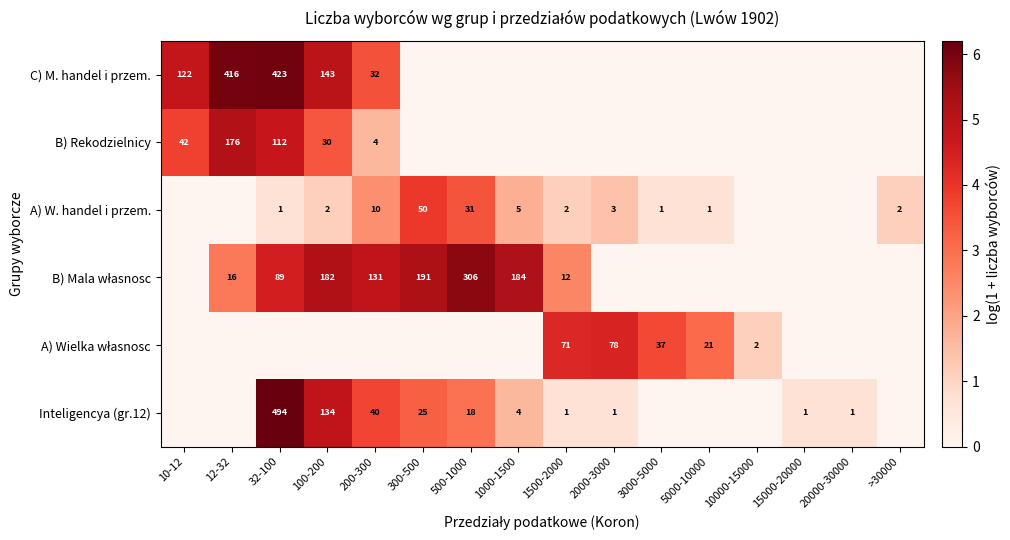

Is it true that B) Rekodzielnicy equals 51 at 100-200?

False